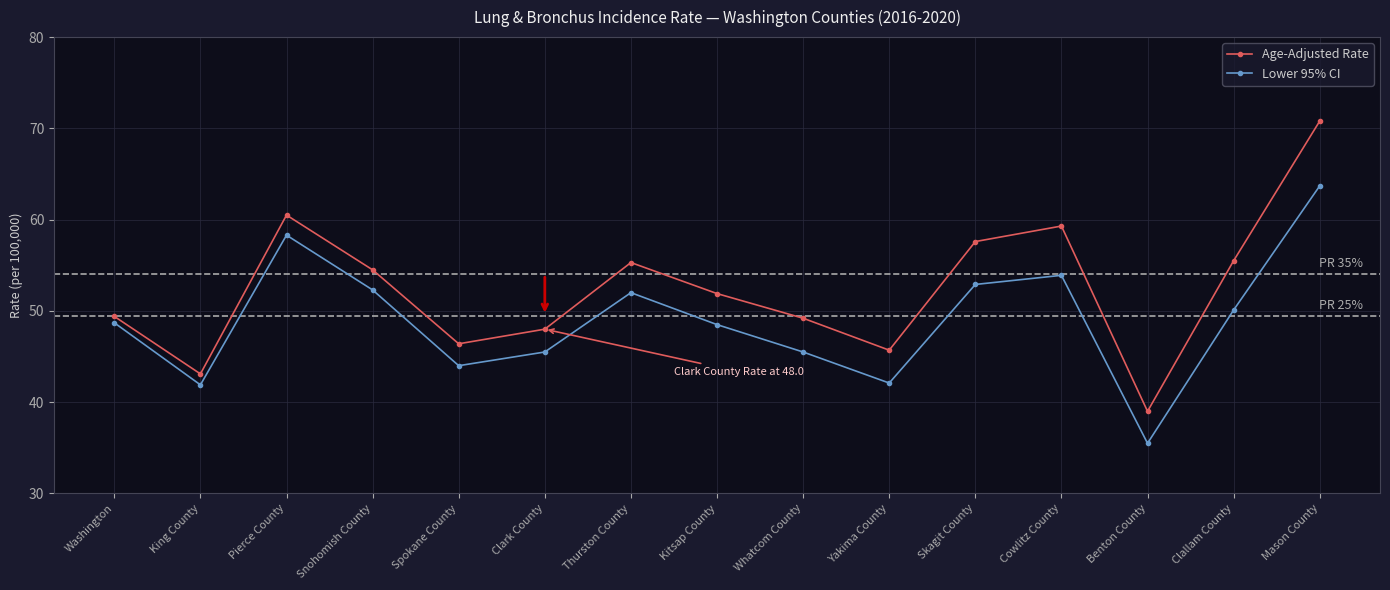

Count the number of data series in this chart.

2